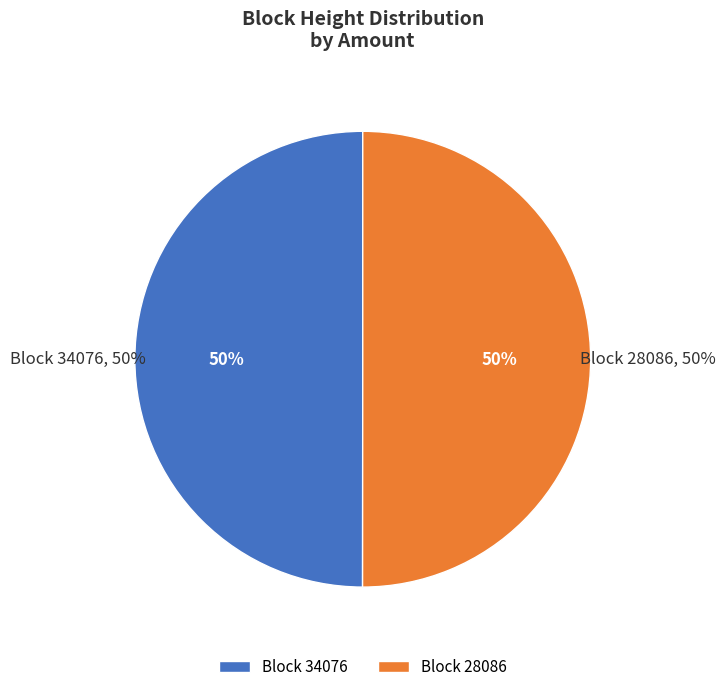

Is 34076 the majority of the pie?

No